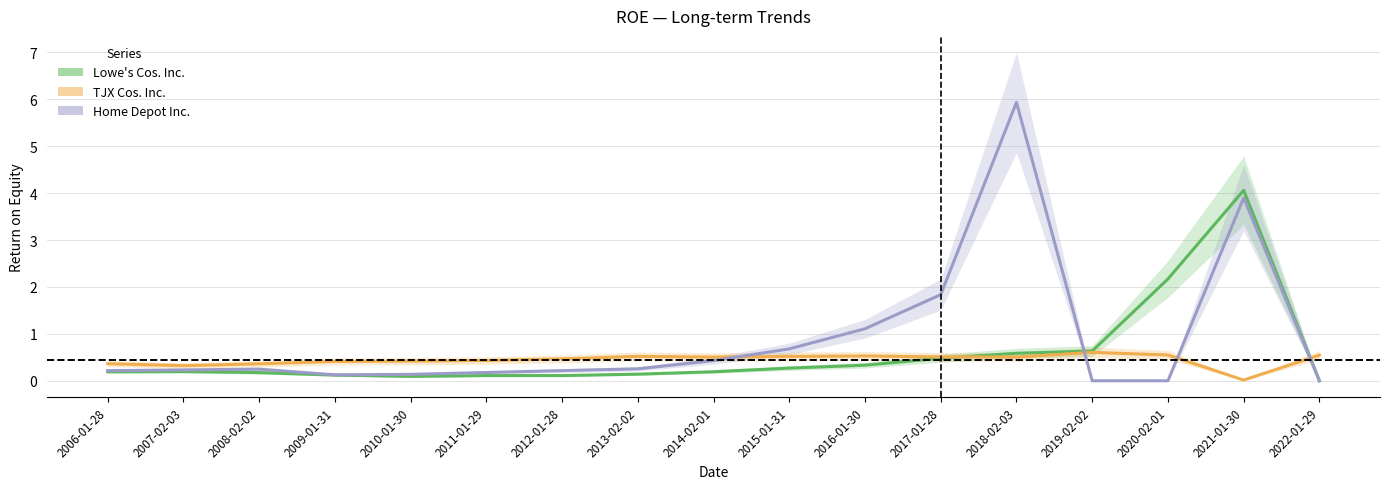

How many interior local peaks does the Lowe's Cos. Inc. series have?

2